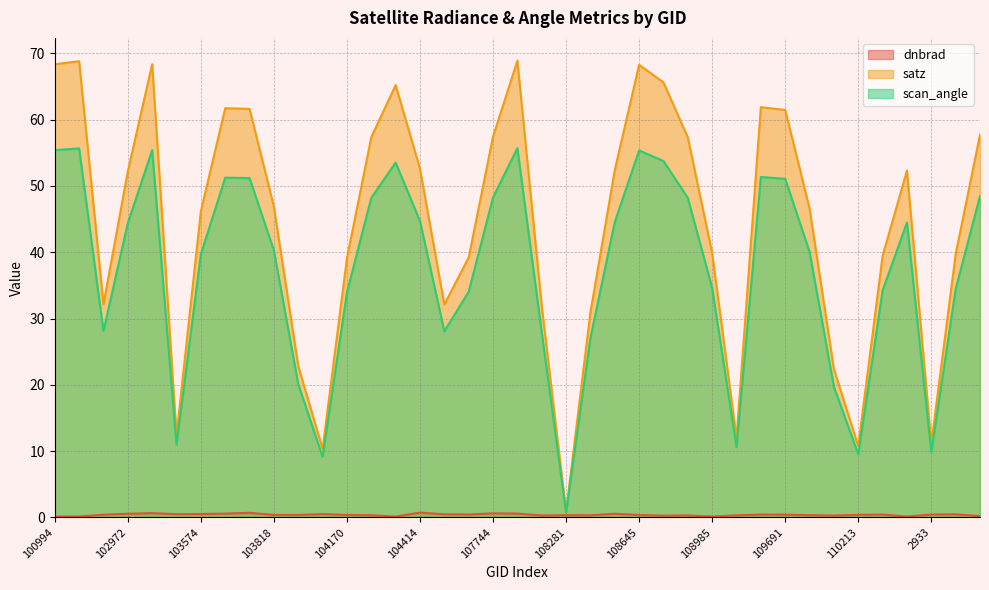

The satz series shows 13.4 at 109691. True or false?

False